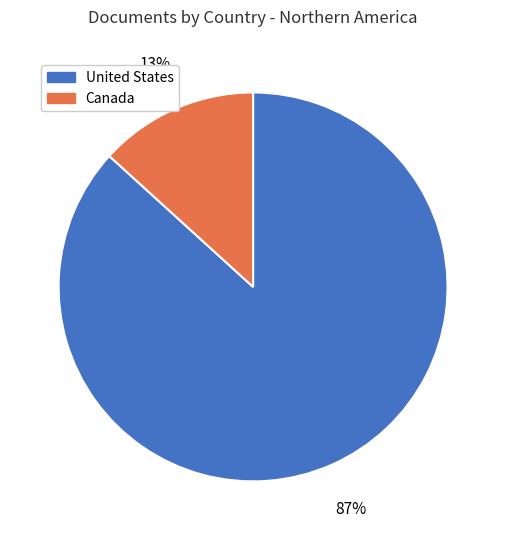

Which has a higher value, United States or Canada?

United States